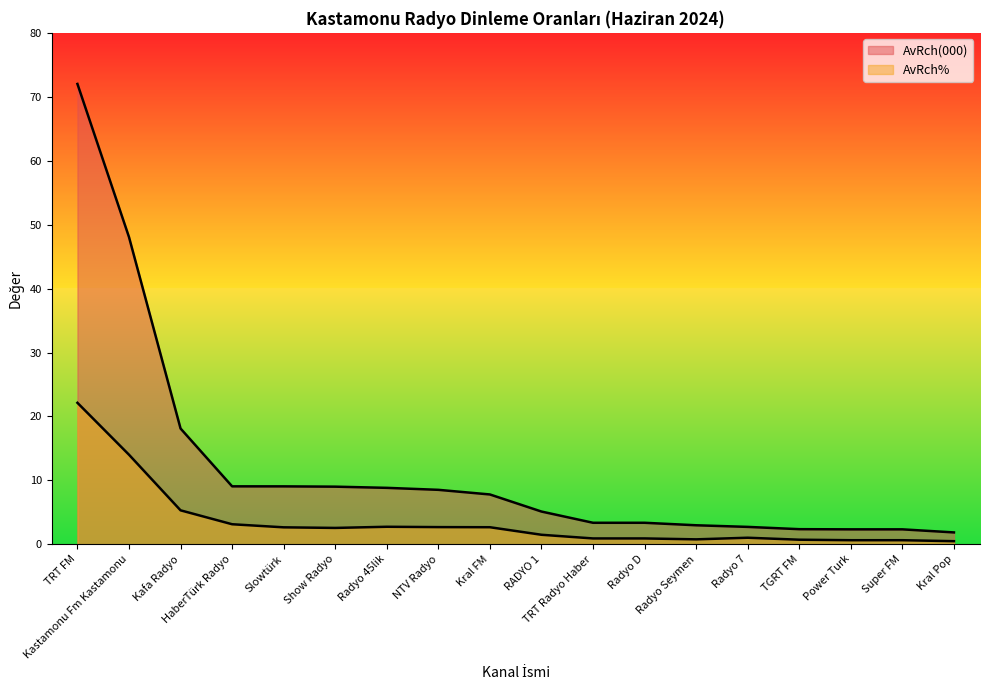

What is the approximate value of AvRch% at Show Radyo?

2.5